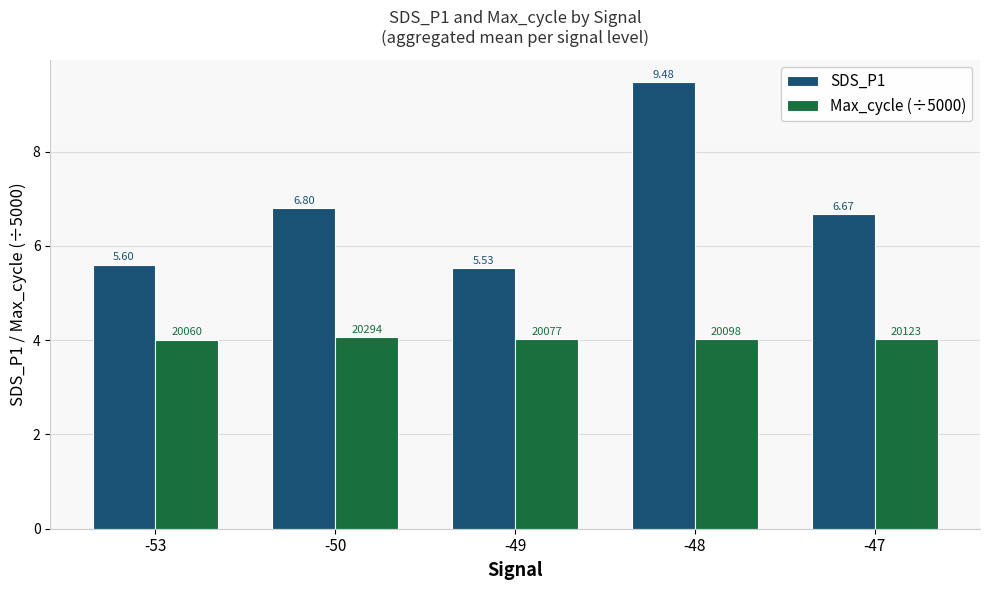

What are all the series names shown in the legend?

SDS_P1, Max_cycle (÷5000)